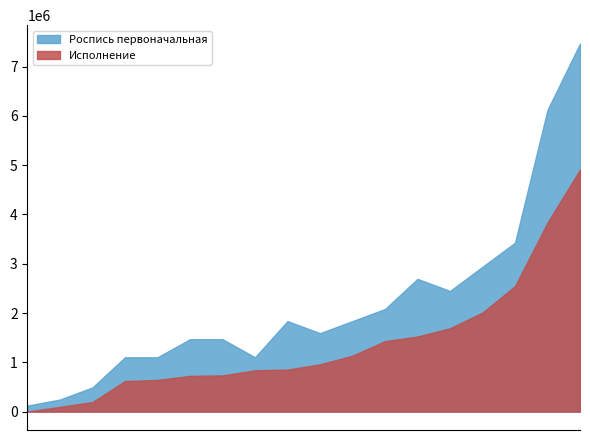

Which series has the widest spread of values?

Роспись первоначальная